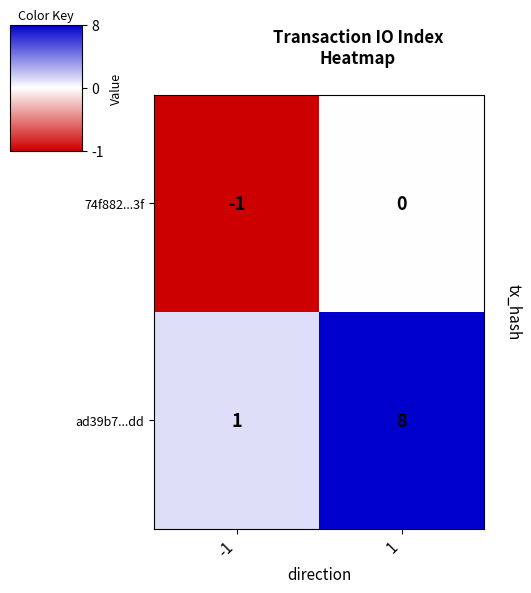

What is the spread (max minus min) of values at -1?

2